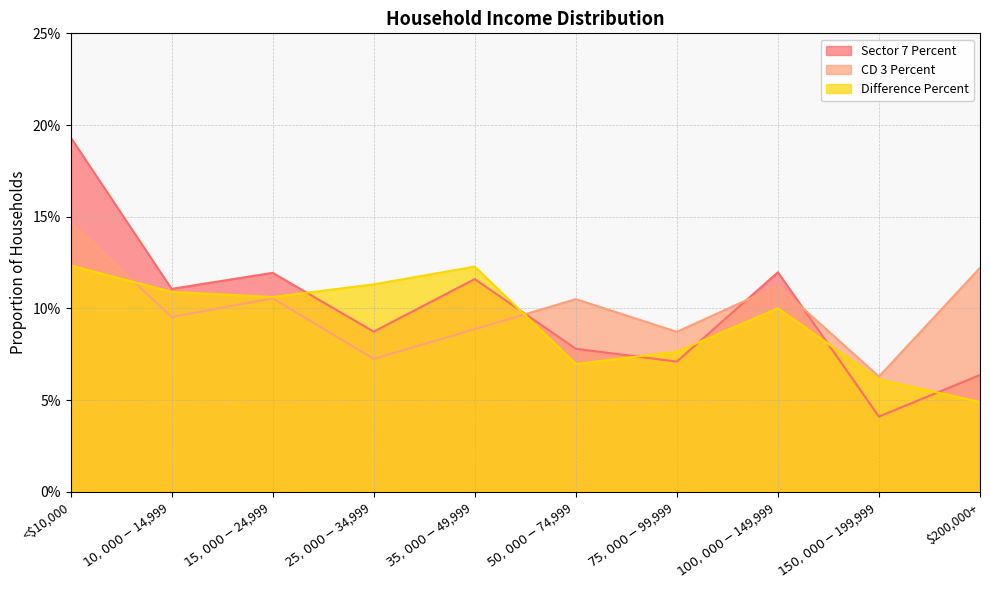

What is the highest value of the CD 3 Percent series?

0.1